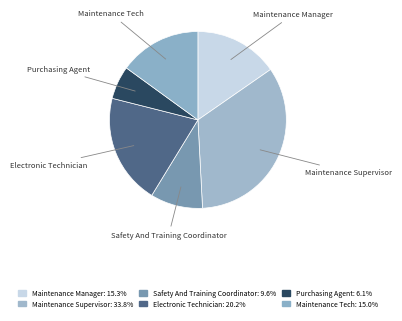

Combined, do Maintenance Tech and Electronic Technician account for over 50%?

No